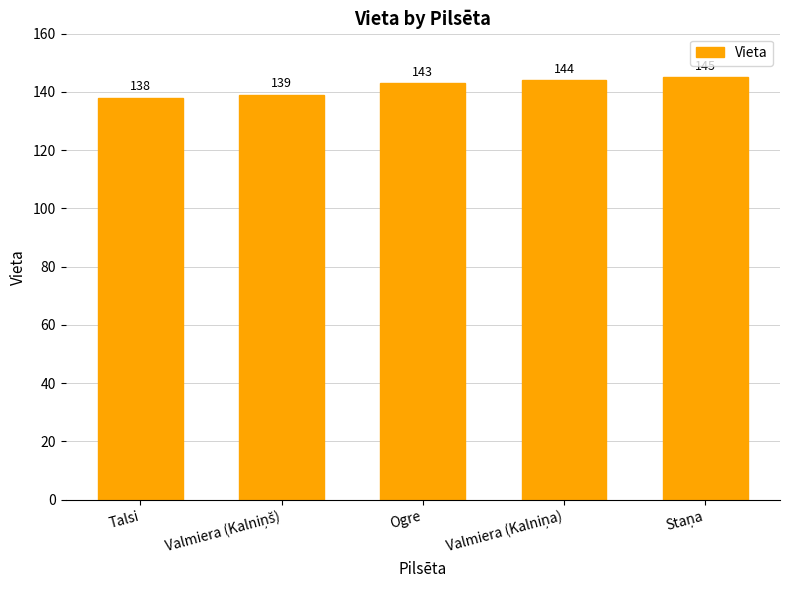

What is the greatest value displayed?

145